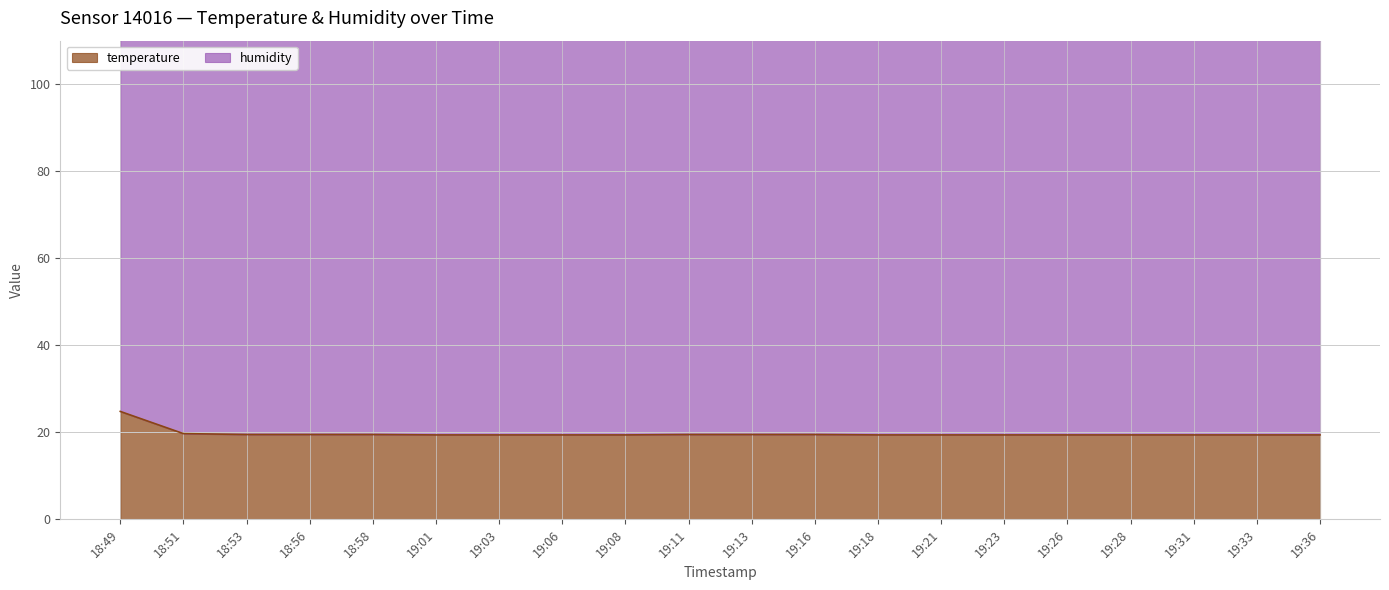

True or false: humidity and temperature cross at least once.

False